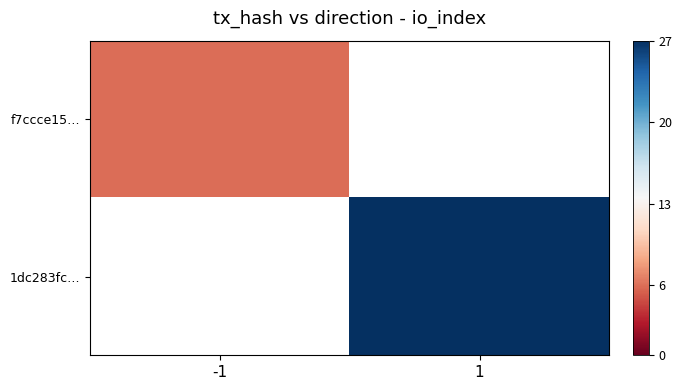

Reading right to left, transcribe all the data shown in this chart.

f7ccce15…: 1=0	-1=6
1dc283fc…: 1=27	-1=0